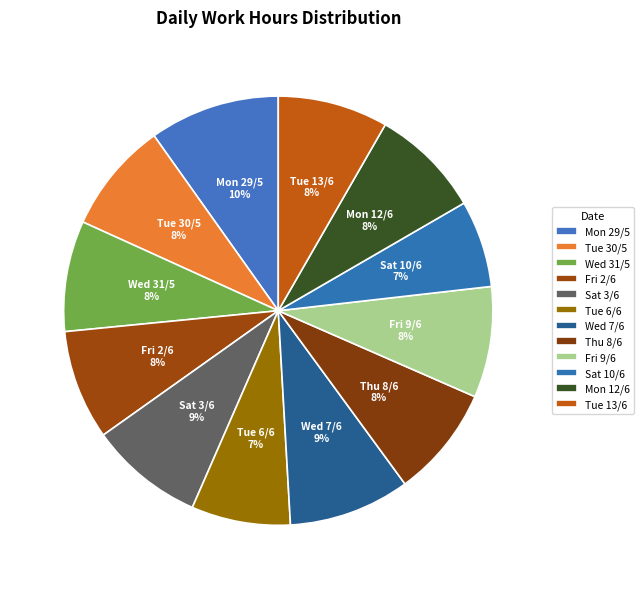

Between Wed 7/6 and Thu 8/6, which is larger?

Wed 7/6